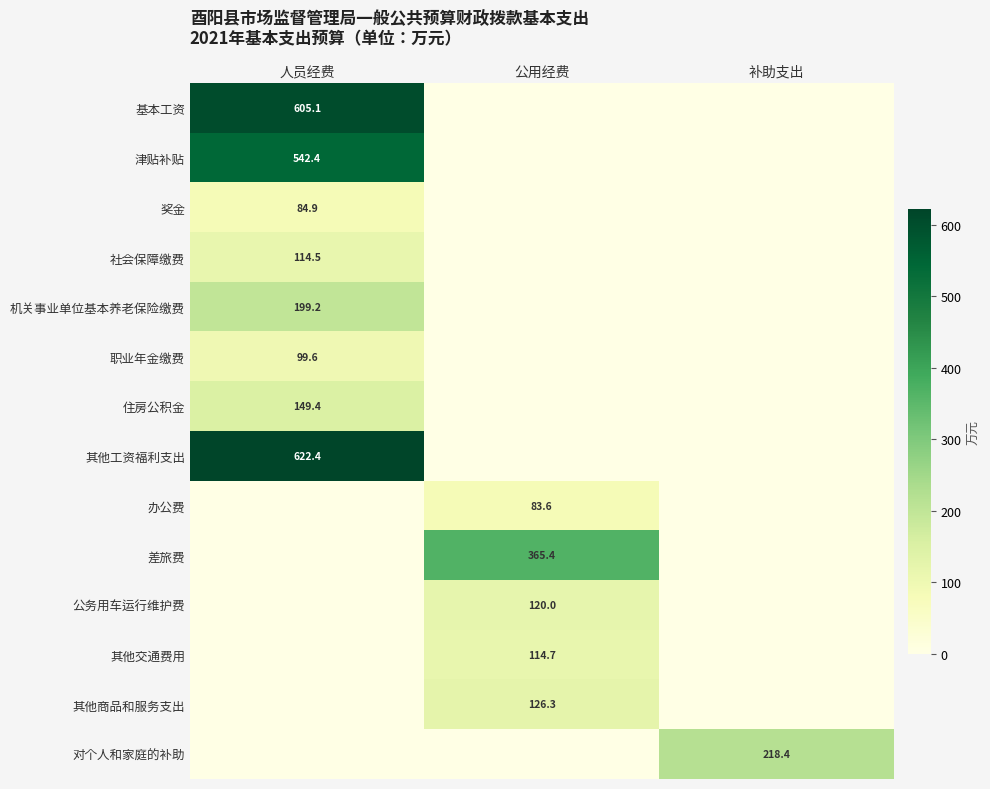

The value of 办公费 at 公用经费 is 31.1. True or false?

False